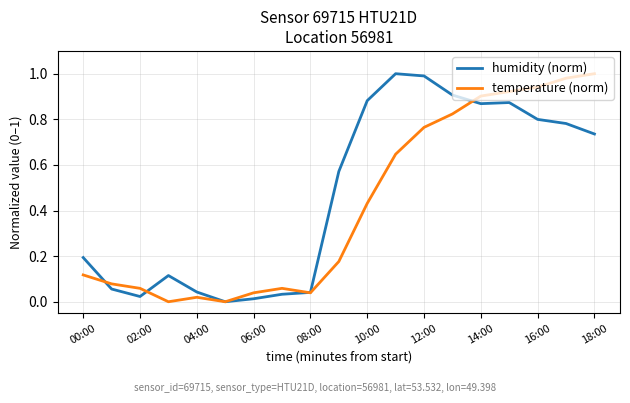

Which series has the largest total across all categories?

humidity (norm)